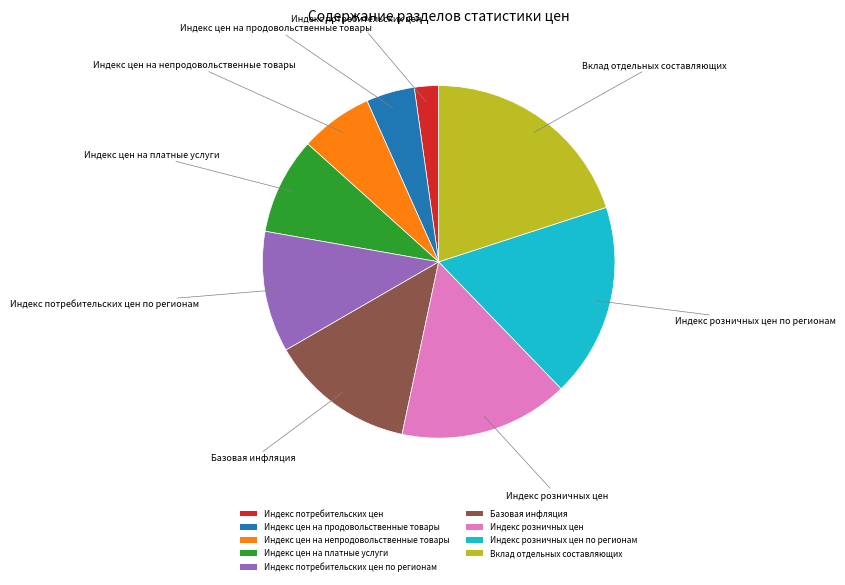

True or false: Индекс цен на непродовольственные товары accounts for 18% of the total.

False